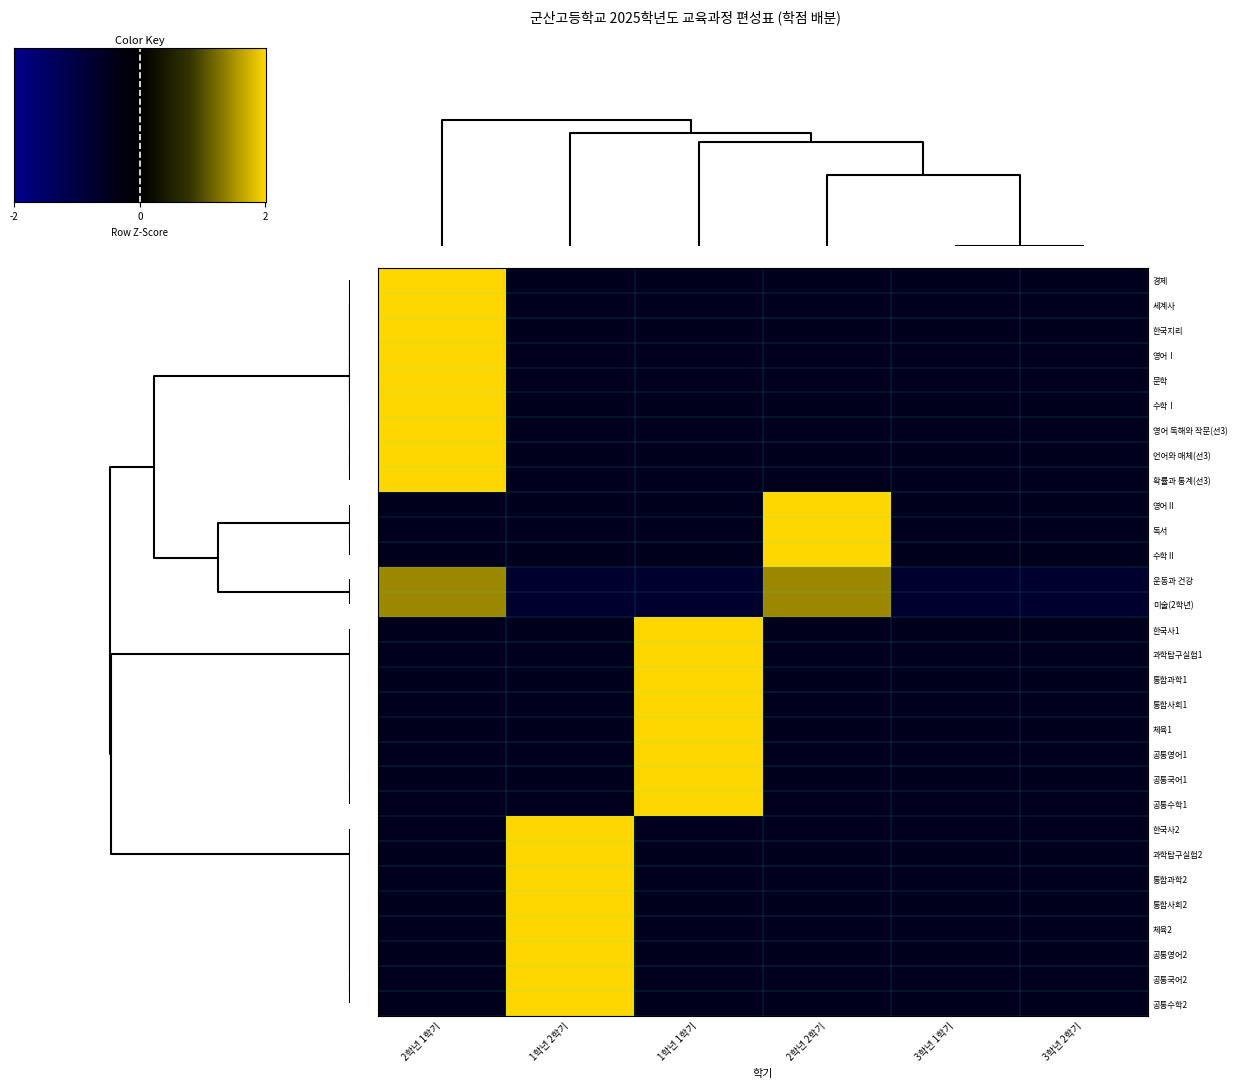

The 영어Ⅱ series shows -0.8 at 2학년 1학기. True or false?

False